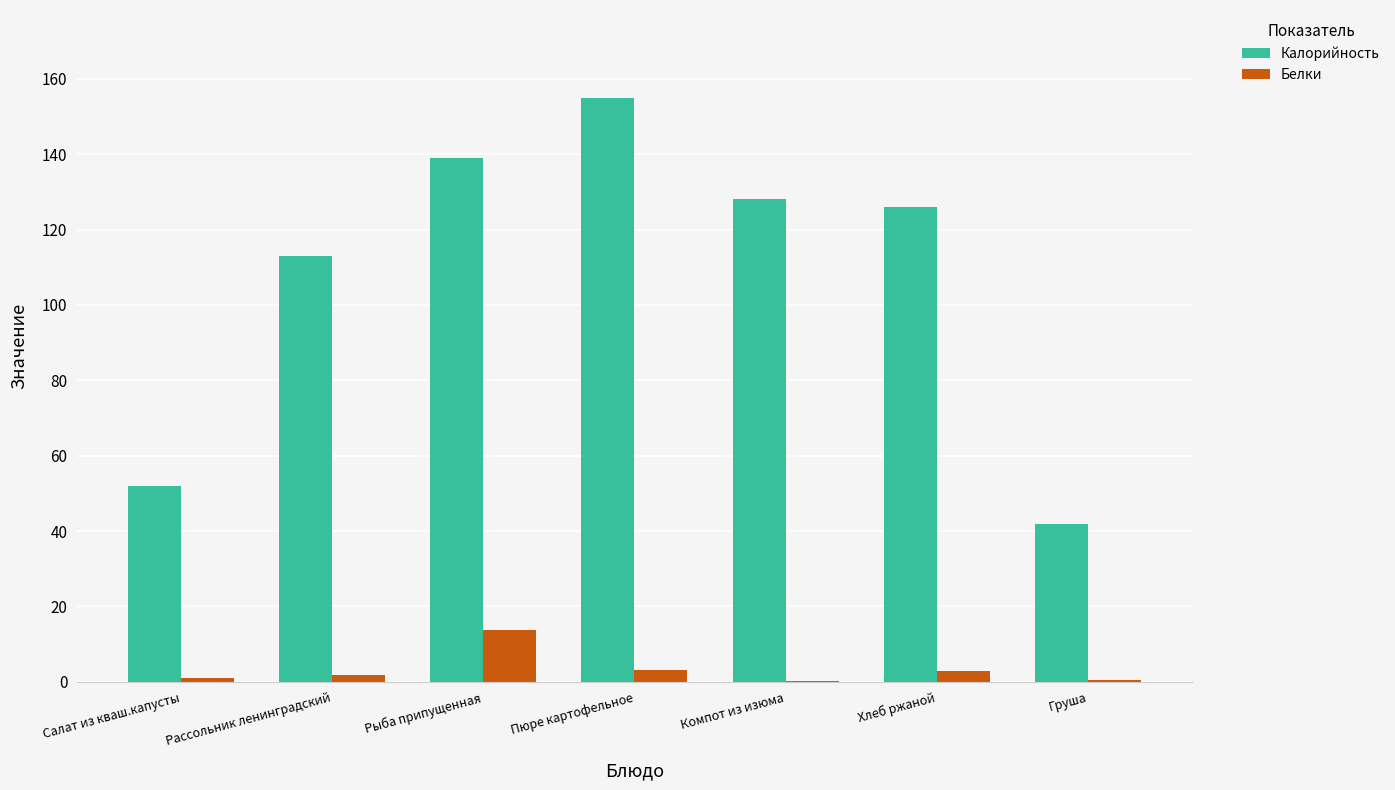

Which series has the largest range (max minus min)?

Калорийность